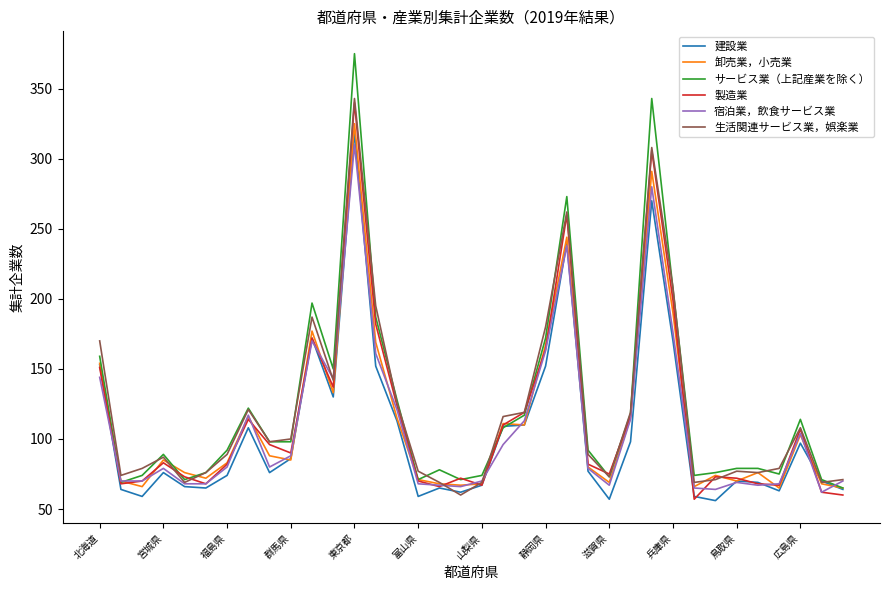

Which series has the largest range (max minus min)?

サービス業（上記産業を除く）